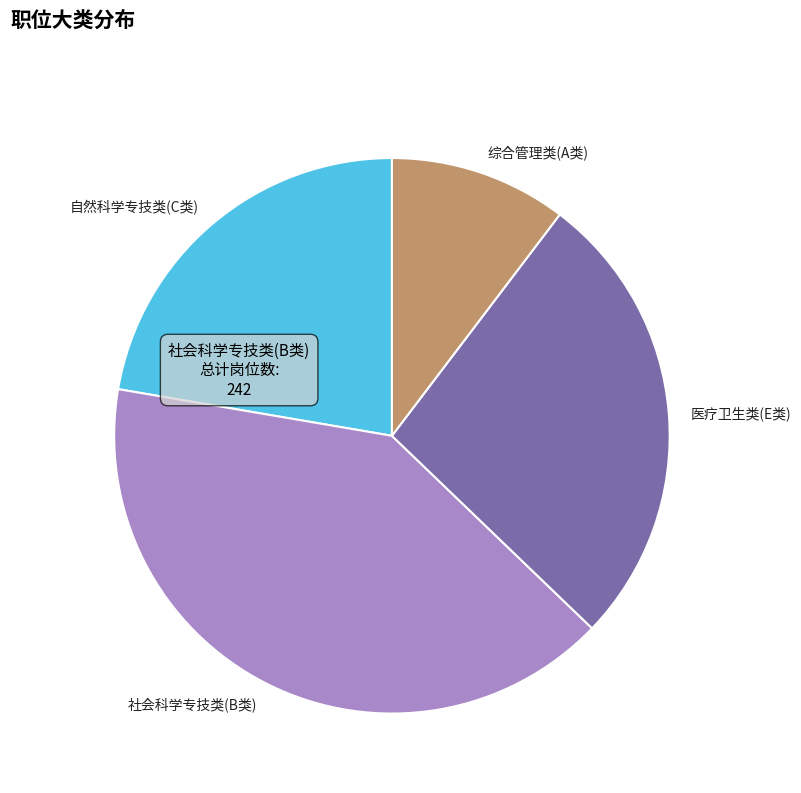

Is there any slice that represents more than half of the pie?

No